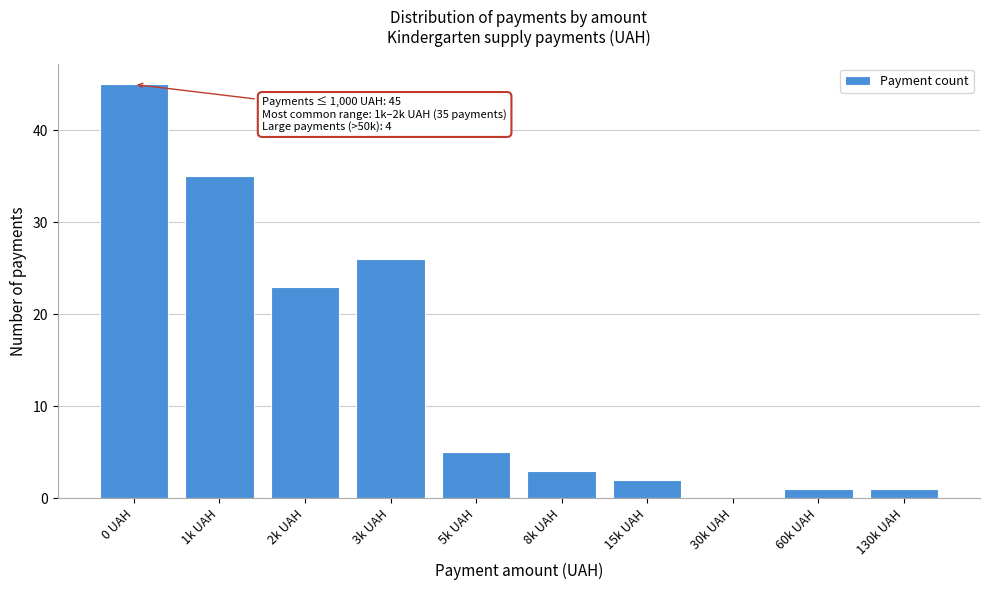

At which label is the value closest to 22?

2k UAH